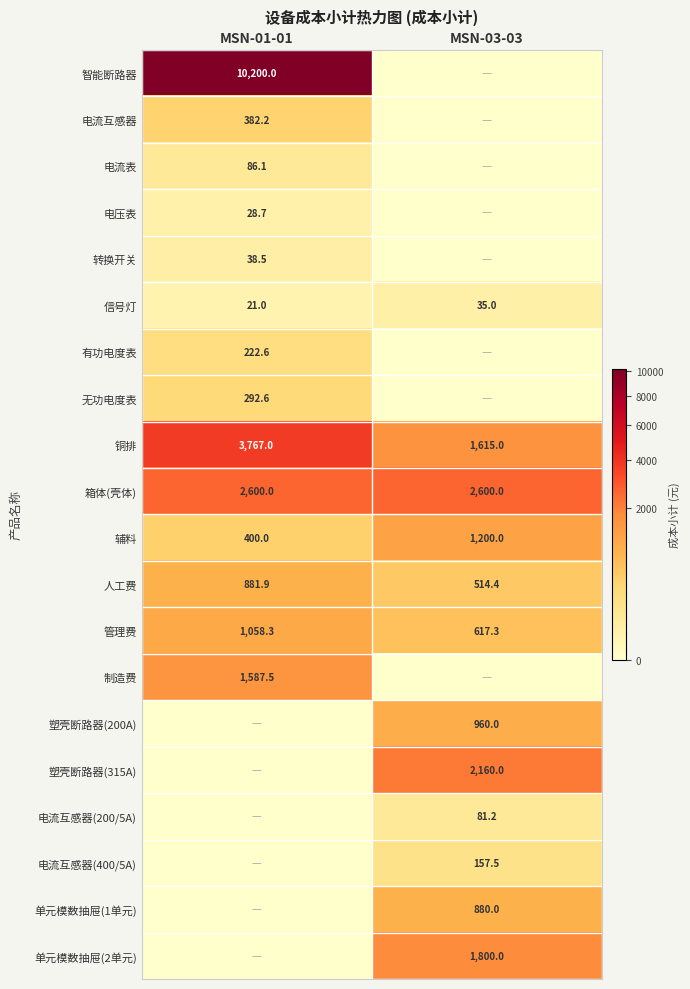

What is the difference between the maximum and minimum values in the 辅料 series?

800.0